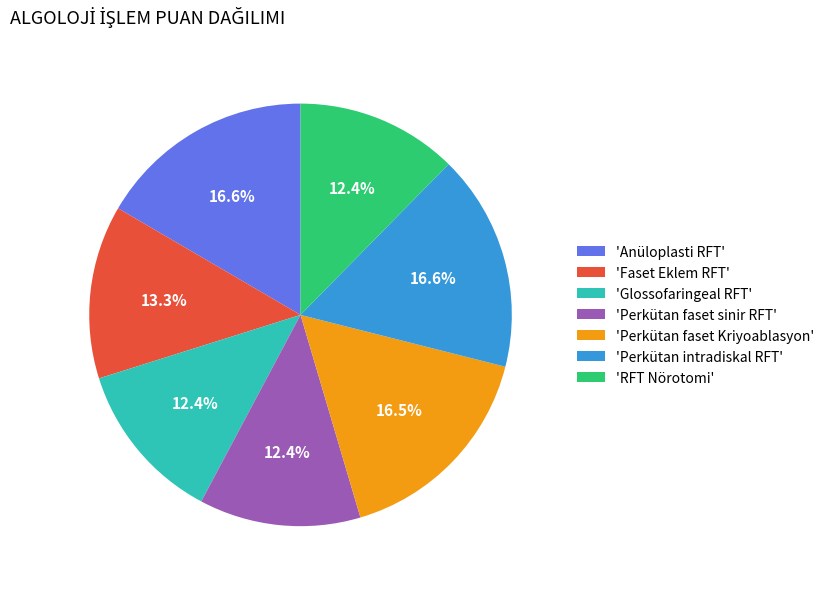

To the nearest percent, what is the difference between the largest and smallest slice percentages?

4%